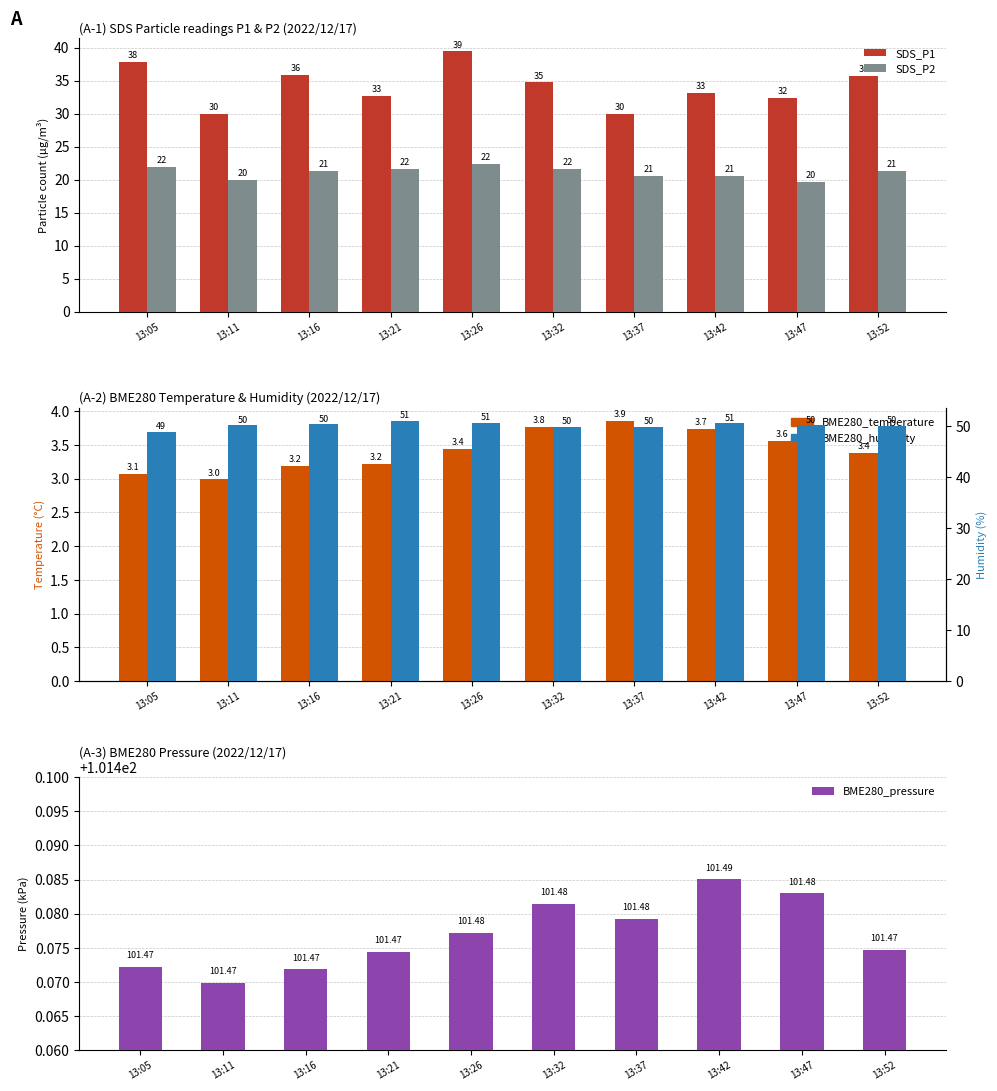

The BME280_pressure series shows 101.5 at 13:32. True or false?

True